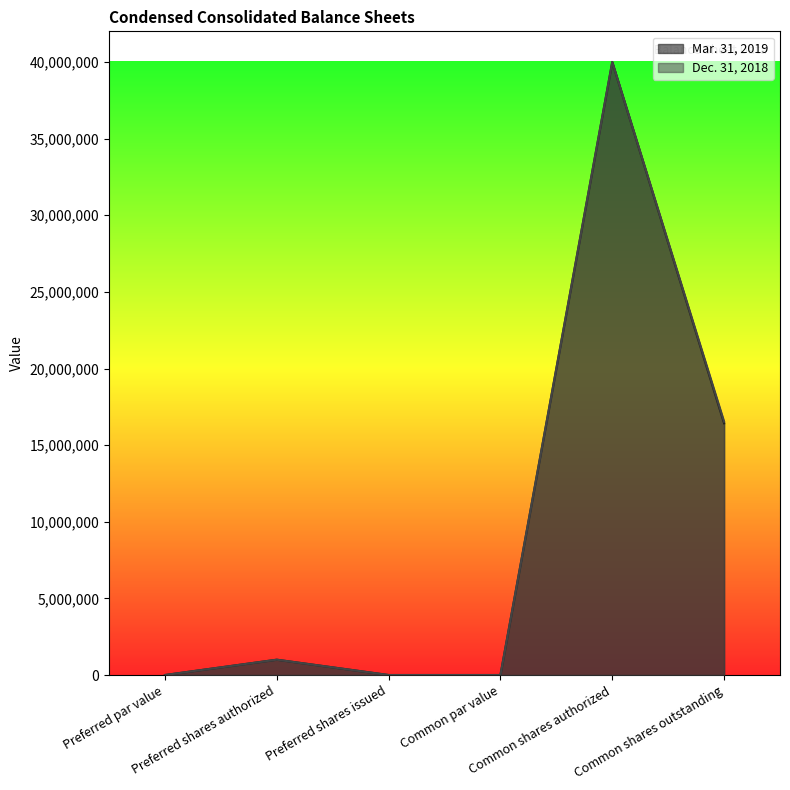

In Dec. 31, 2018, how many points are higher than both neighbors (excluding endpoints)?

2